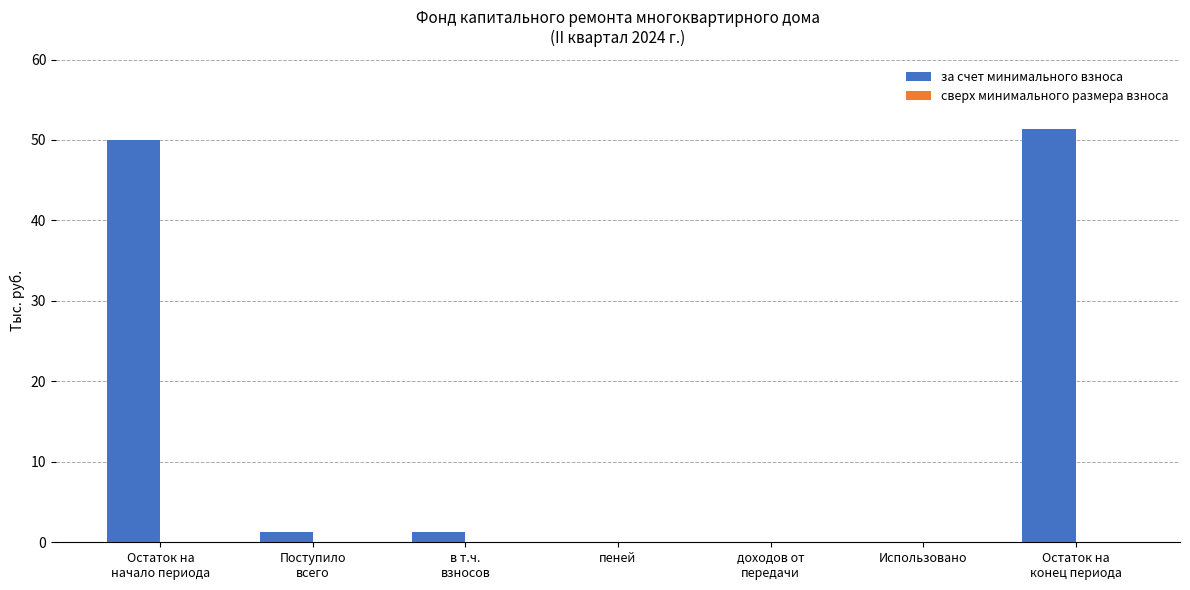

True or false: the data shows 16.5 at Использовано.

False